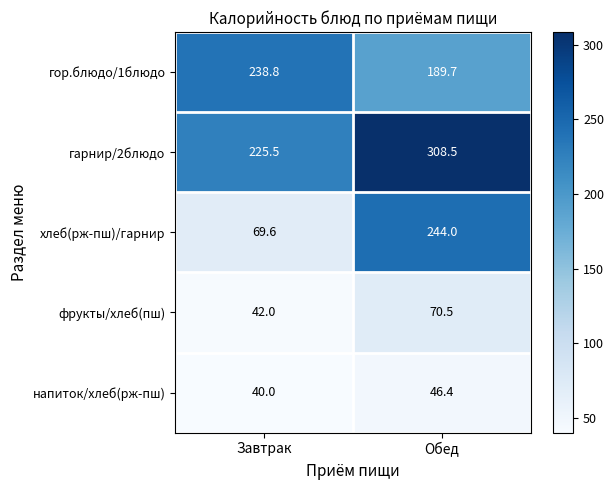

Rank the series by their maximum value, from highest to lowest.

гарнир/2блюдо, хлеб(рж-пш)/гарнир, гор.блюдо/1блюдо, фрукты/хлеб(пш), напиток/хлеб(рж-пш)